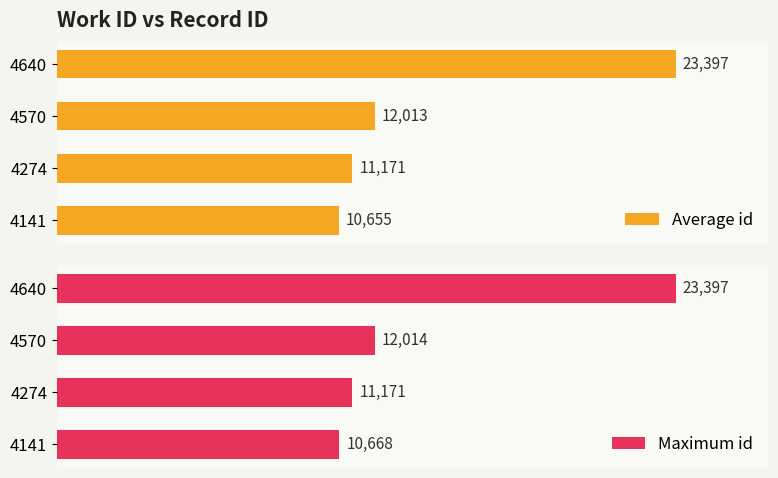

Rank the categories by Average id value from highest to lowest.

4640, 4570, 4274, 4141